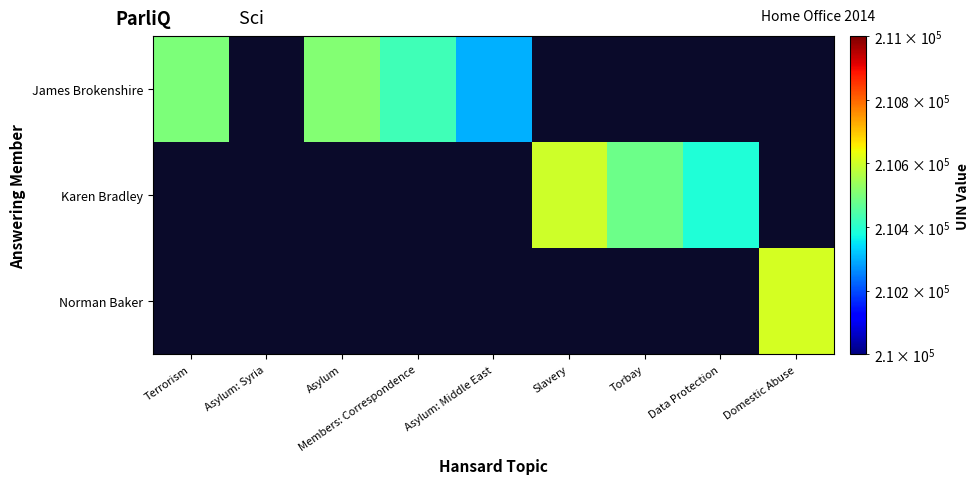

At which category does the chart reach its peak across all series?

Domestic Abuse